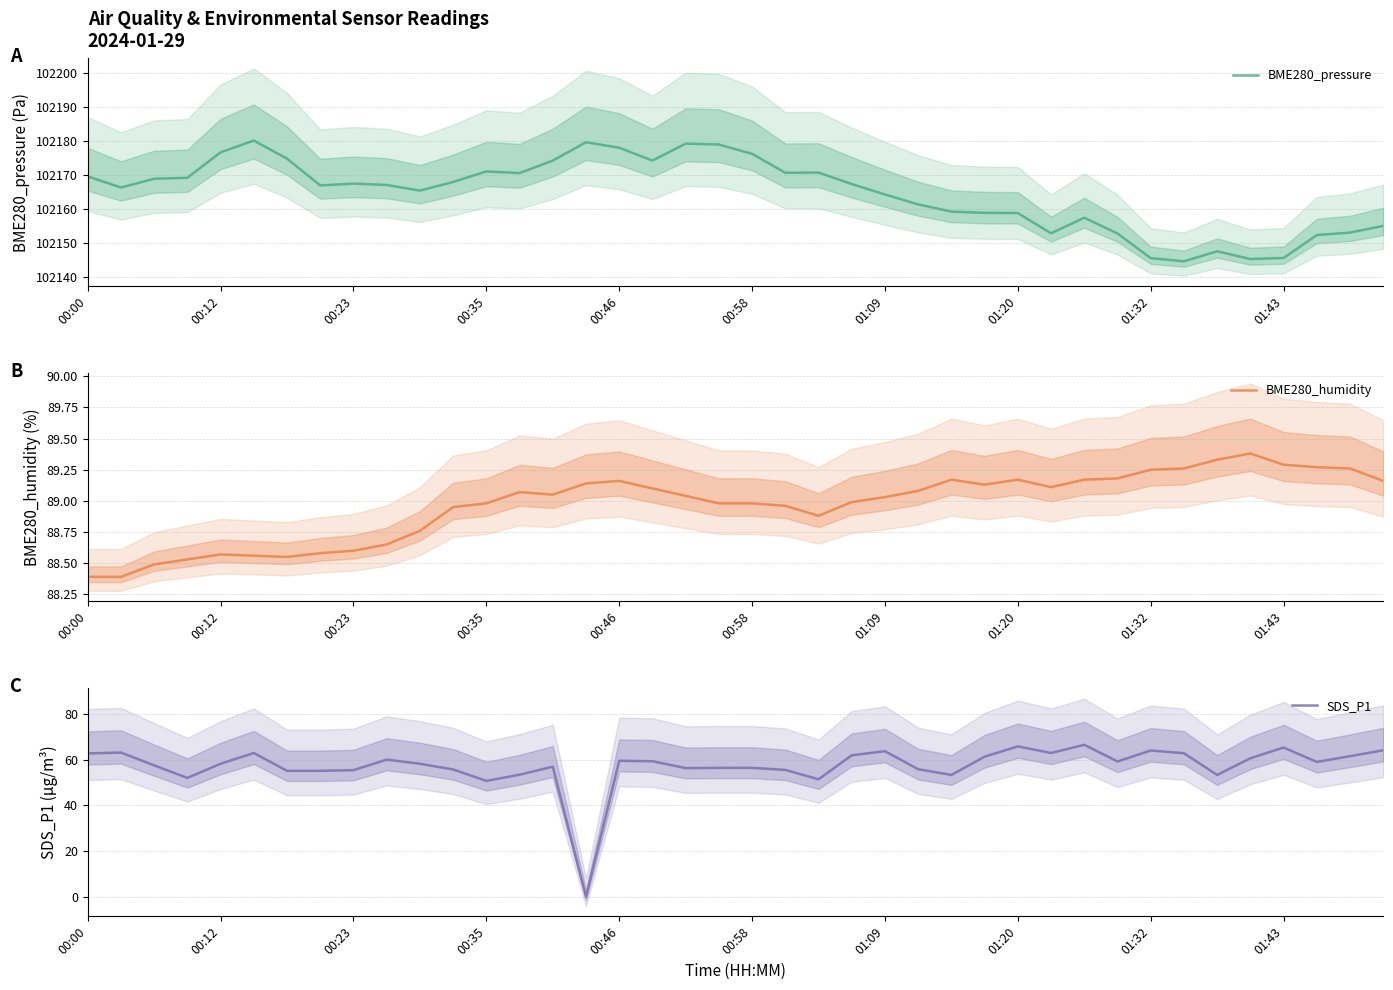

How many data points in BME280_pressure are above 102167?

21